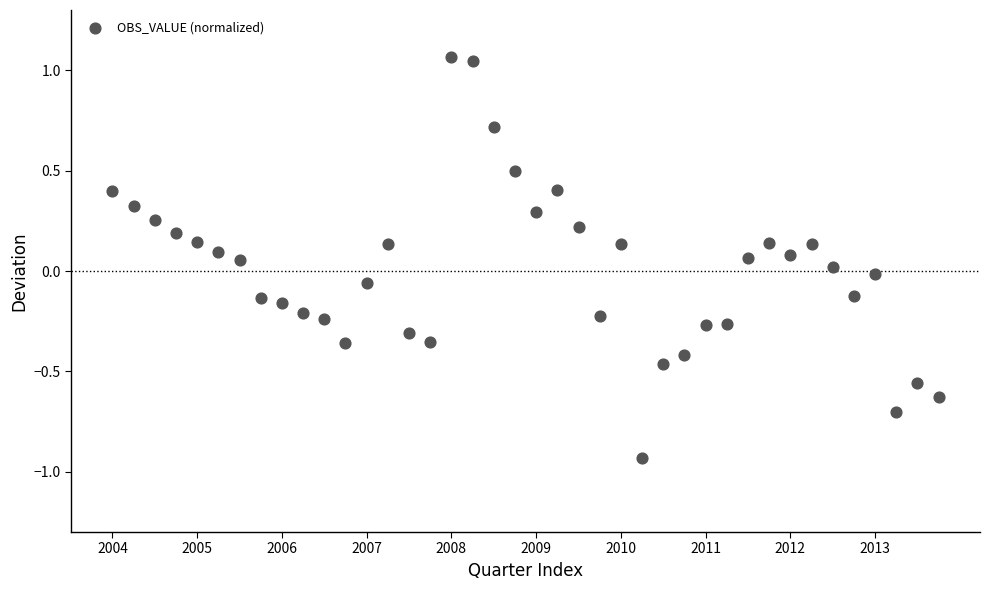

What is the range of Y values (max minus min)?

2.0